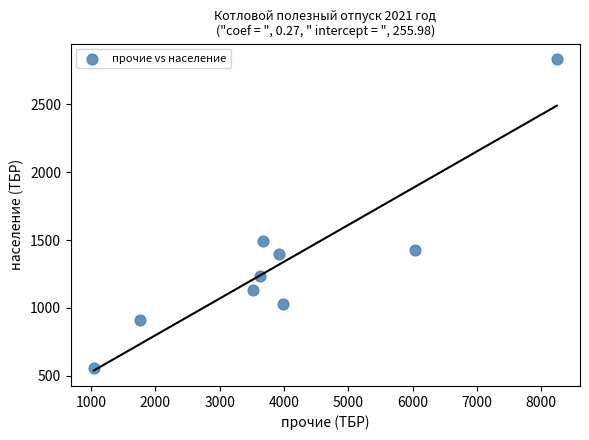

What is the range of X values (max minus min)?

7197.4